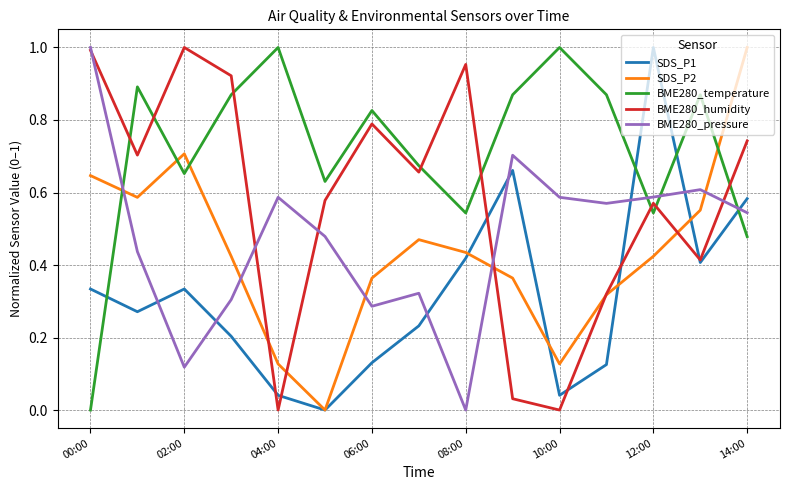

True or false: SDS_P1 and BME280_temperature intersect in this chart.

True